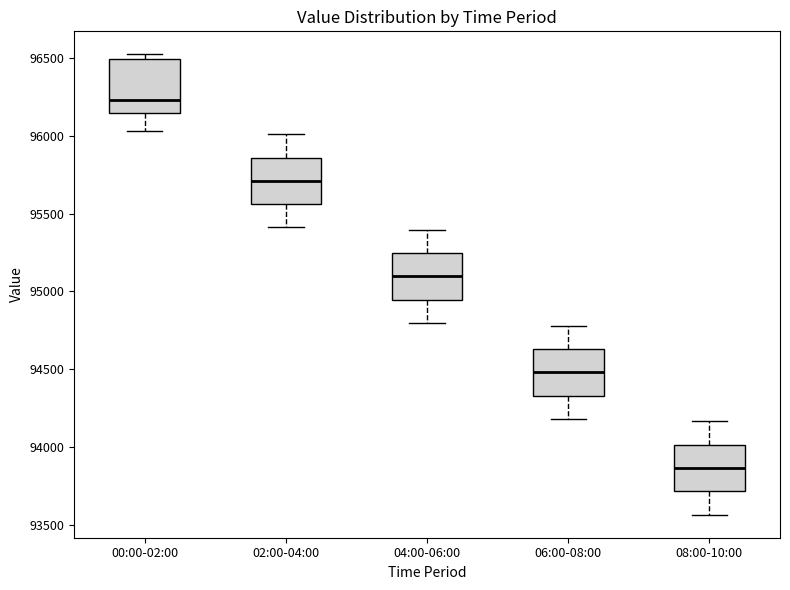

Which box's median line is the highest?

00:00-02:00